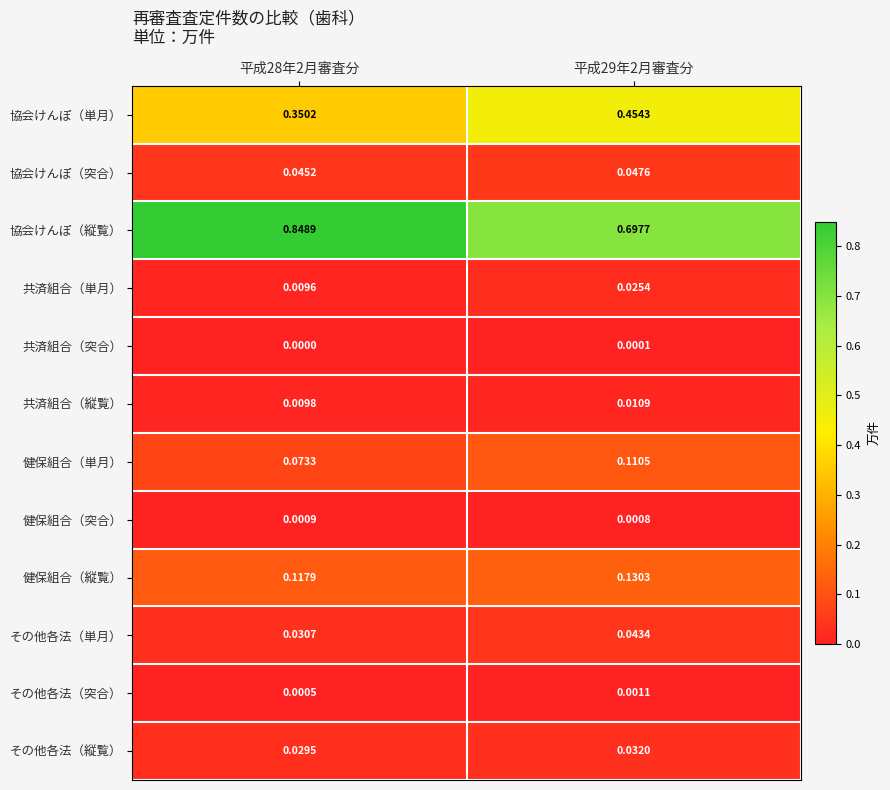

Which category has the lowest value across all series?

平成28年2月審査分